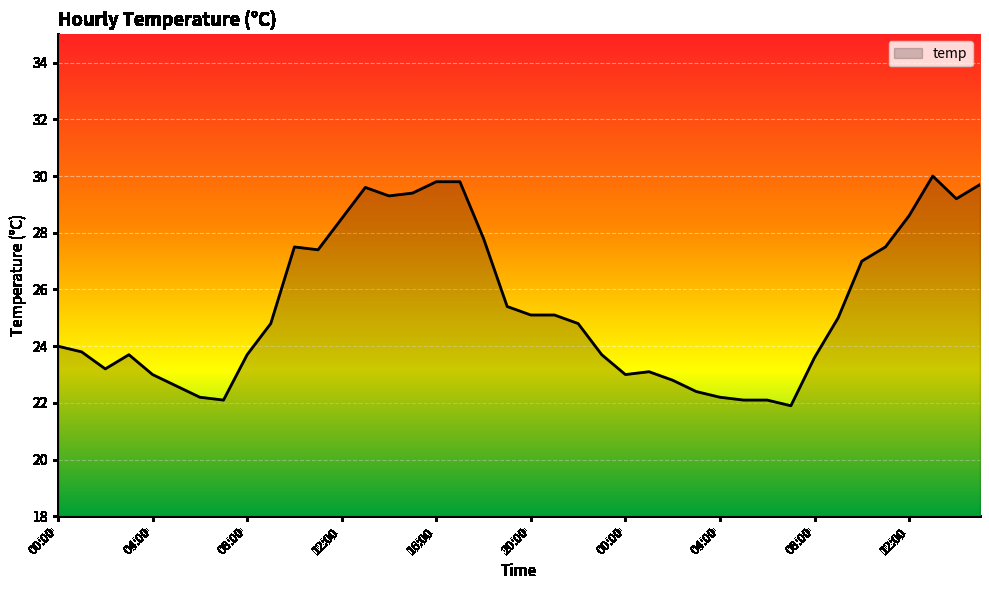

What is the maximum value shown in the chart?

30.0